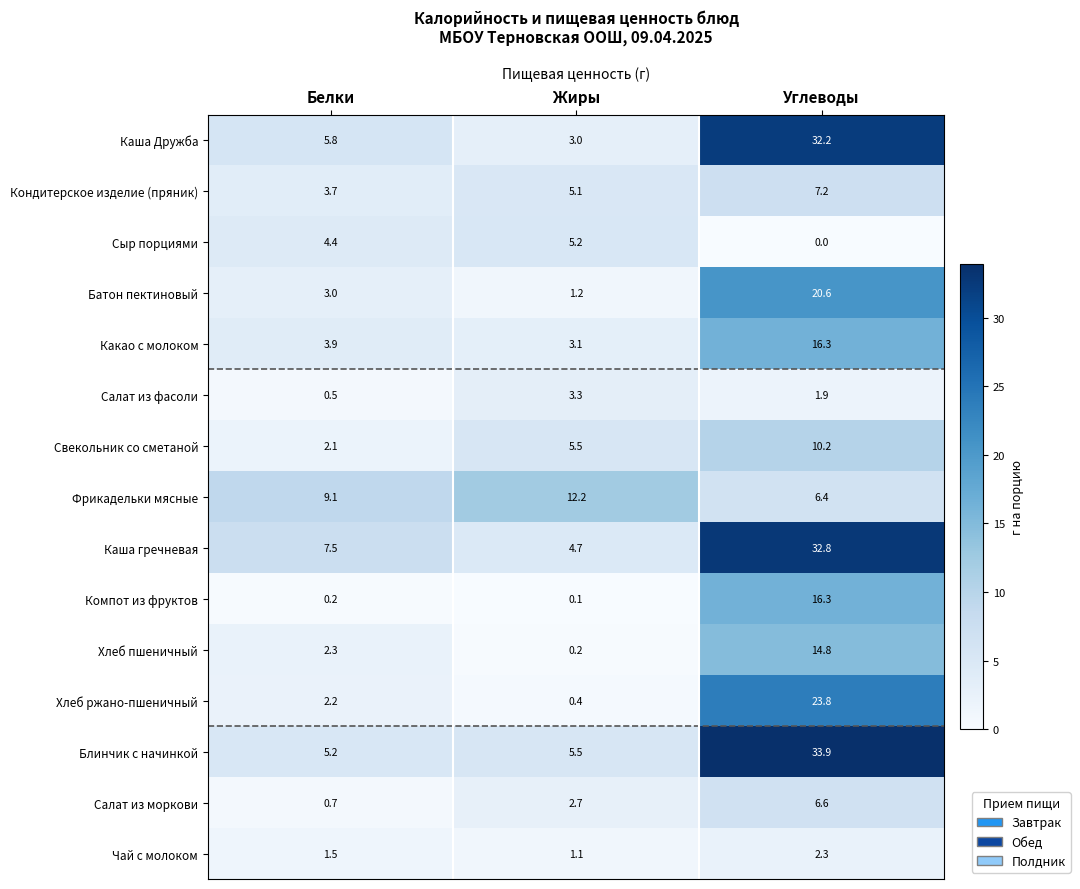

What is the highest value of the Хлеб ржано-пшеничный series?

23.8